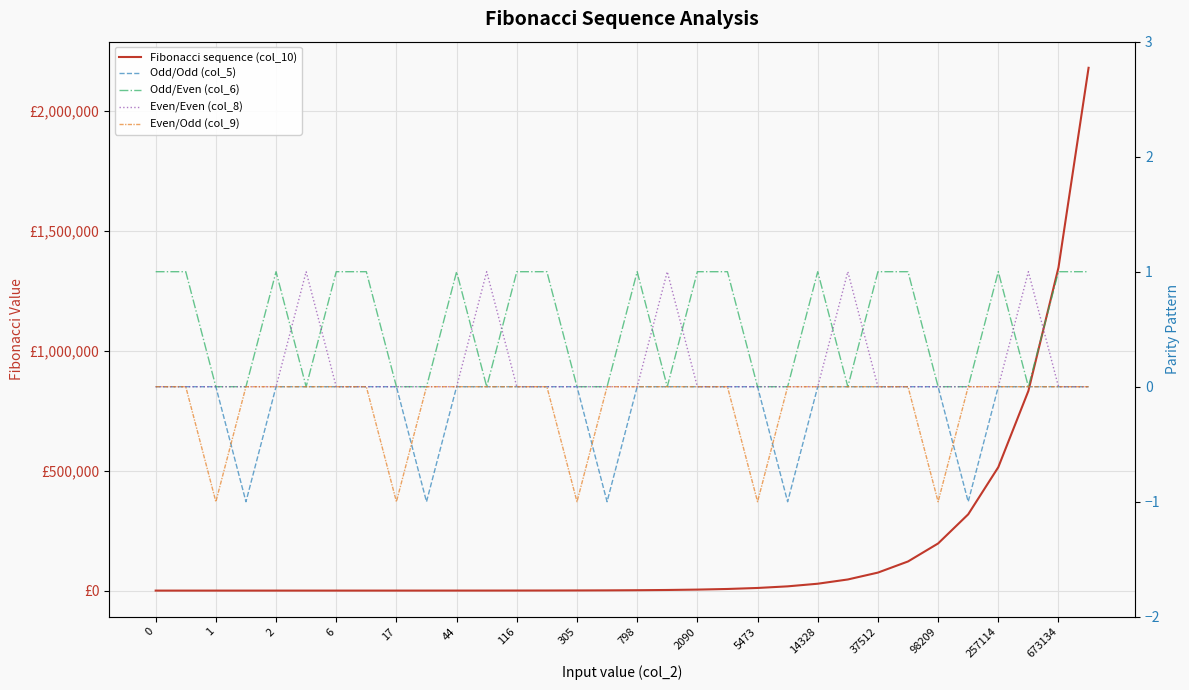

How many series are shown in this chart?

5